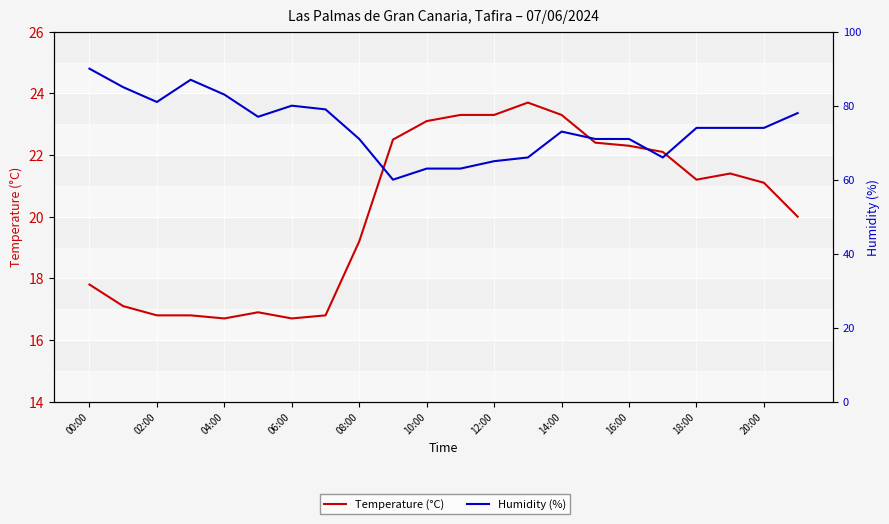

At which category does the chart reach its peak across all series?

00:00